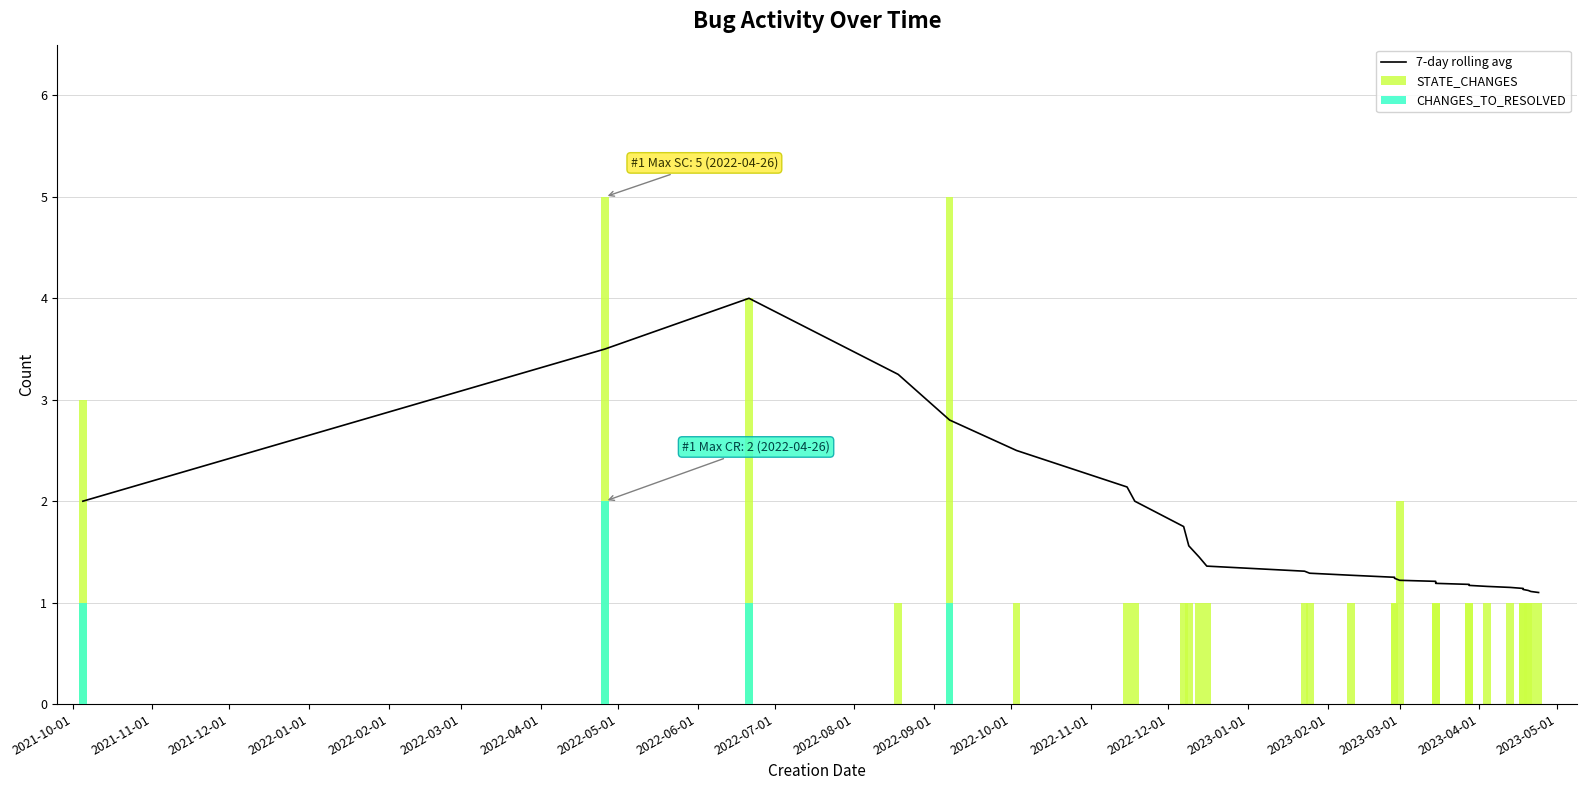

What is the value of the 7-day rolling avg bar at the 27th from the left?

1.1